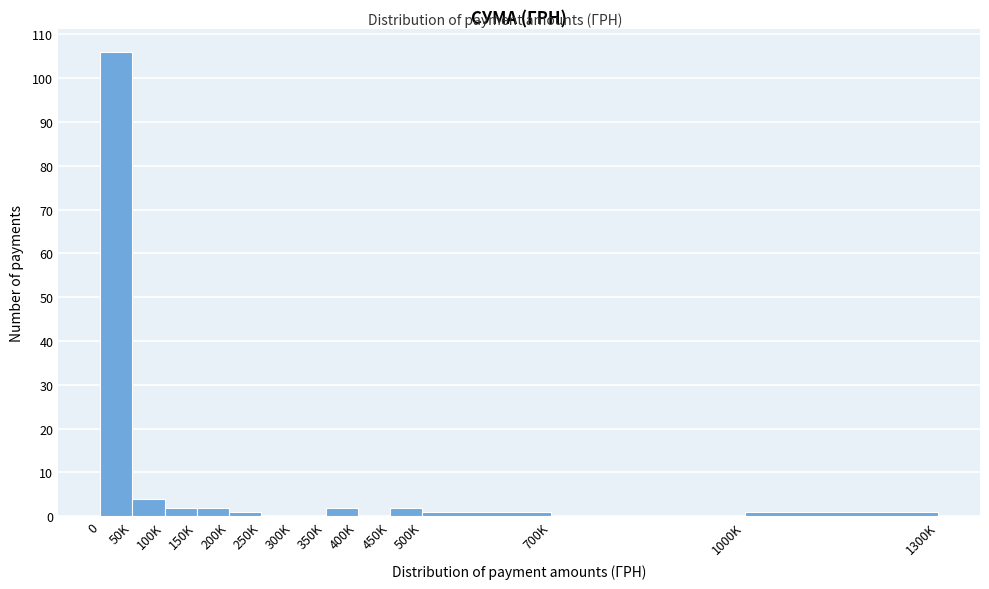

Reading right to left, extract all data points from this chart.

1000K=1	700K=0	500K=1	450K=2	400K=0	350K=2	300K=0	250K=0	200K=1	150K=2	100K=2	50K=4	0=106